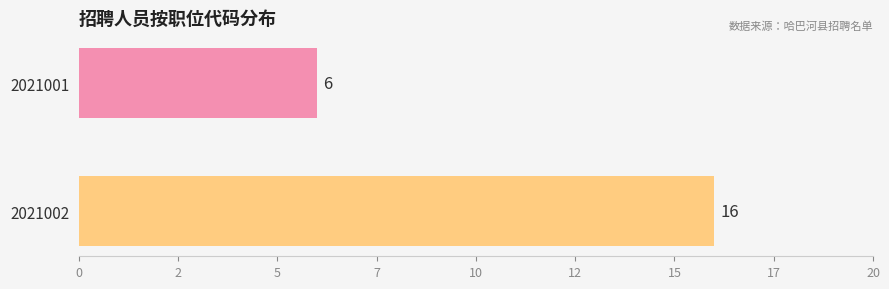

Does the chart contain any negative values?

No